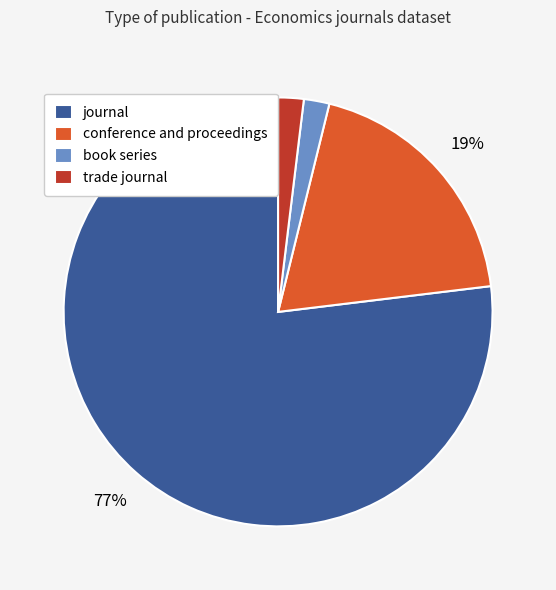

Does any single category account for the majority?

Yes